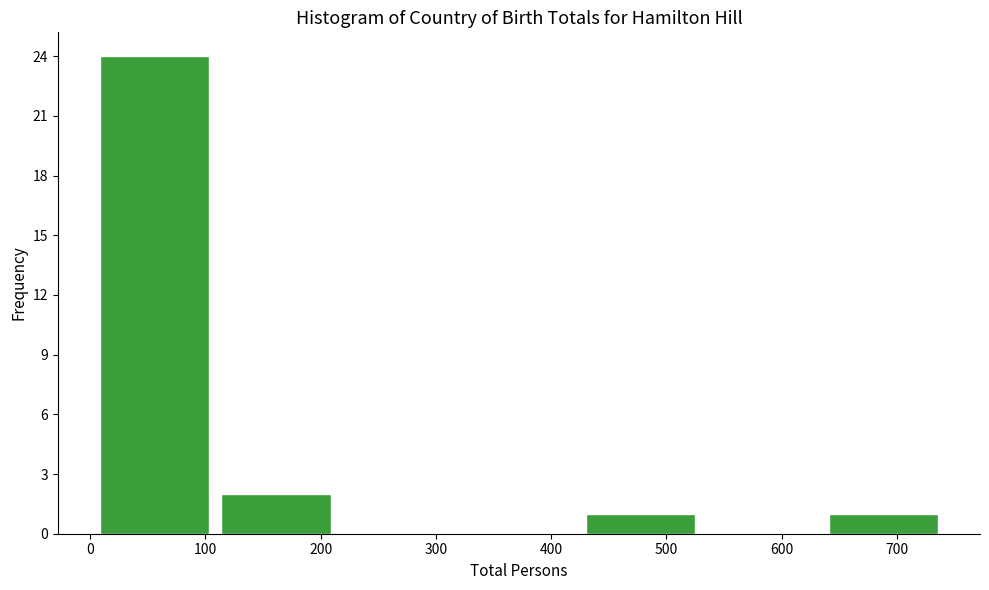

Reading left to right, list every bar in this chart as the range it spans on the x-axis followed by its height. Neither the bar edges nor the heights are printed on the chart, so give them approximately, as read against the axes.

0 to 110: 24
110 to 210: 2
210 to 320: 0
320 to 420: 0
420 to 530: 1
530 to 640: 0
640 to 740: 1